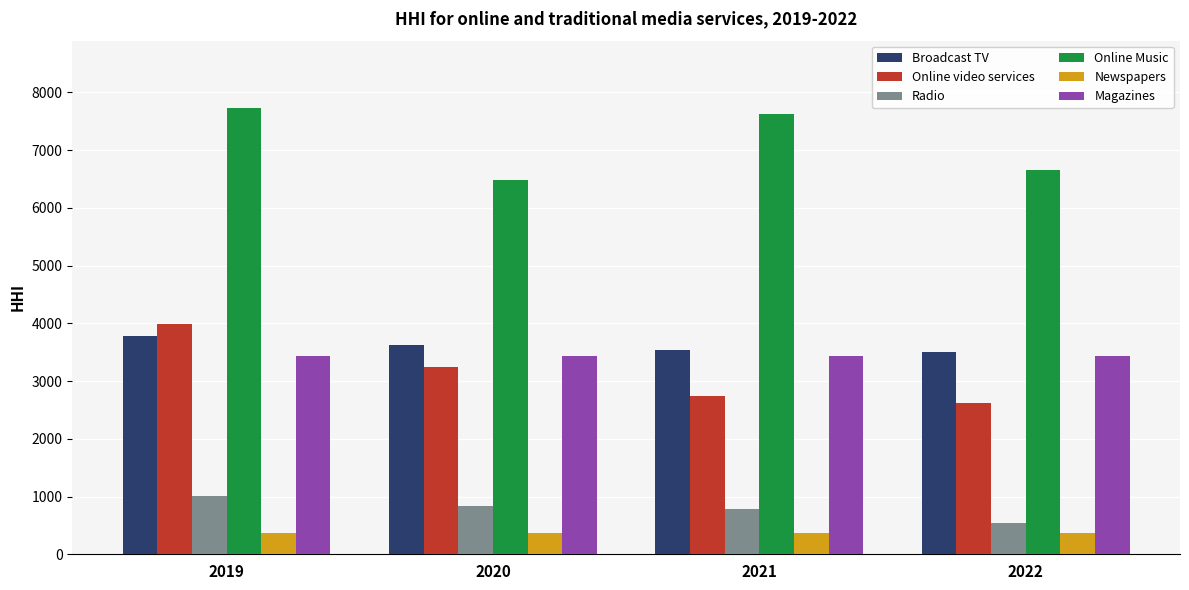

The value of Online Music at 2019 is 7735.4. True or false?

True